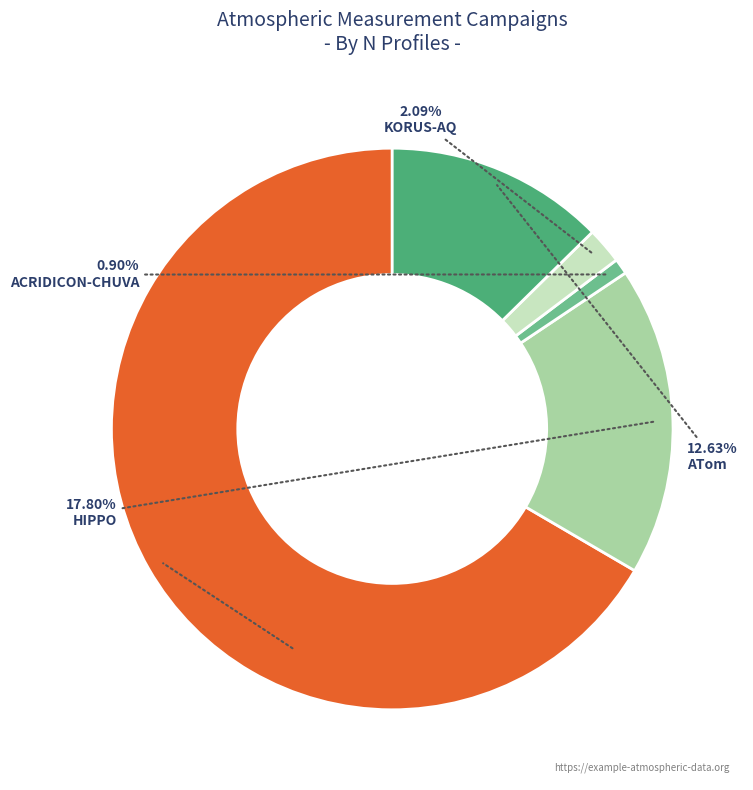

Is there any slice that represents more than half of the pie?

Yes